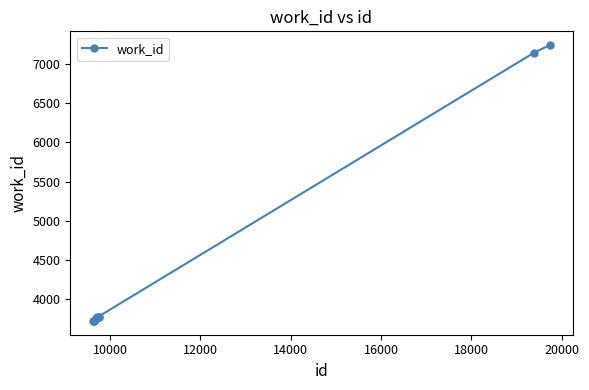

What is the value of the 2nd point from the left?

3726